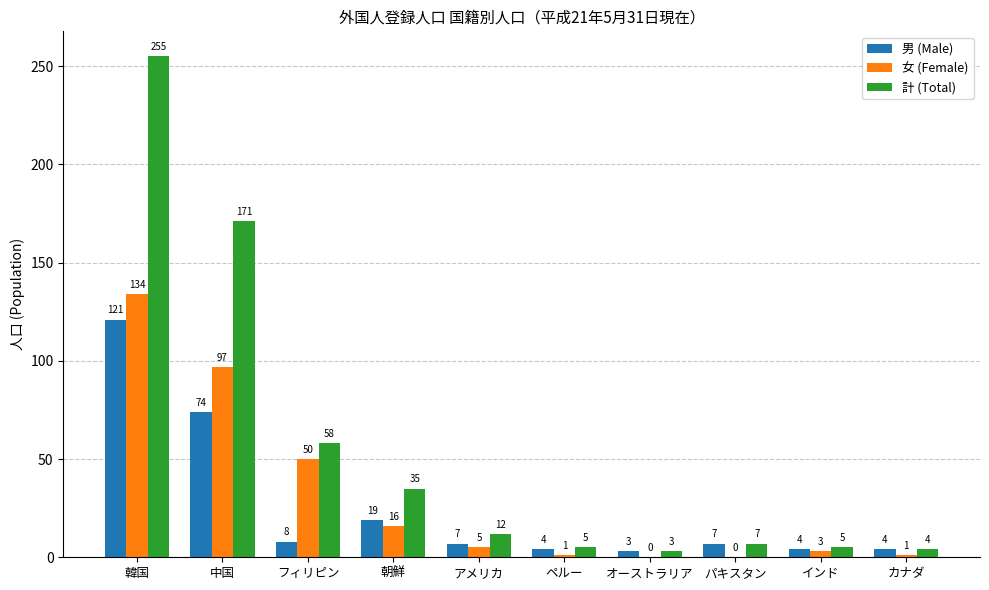

How many distinct data groups are displayed?

3